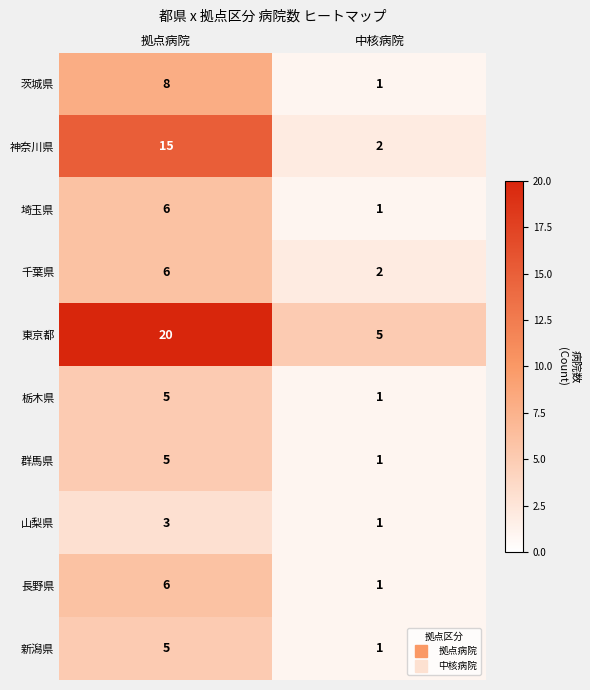

Reading left to right, what are all the values shown in this chart?

茨城県: 8	1
神奈川県: 15	2
埼玉県: 6	1
千葉県: 6	2
東京都: 20	5
栃木県: 5	1
群馬県: 5	1
山梨県: 3	1
長野県: 6	1
新潟県: 5	1